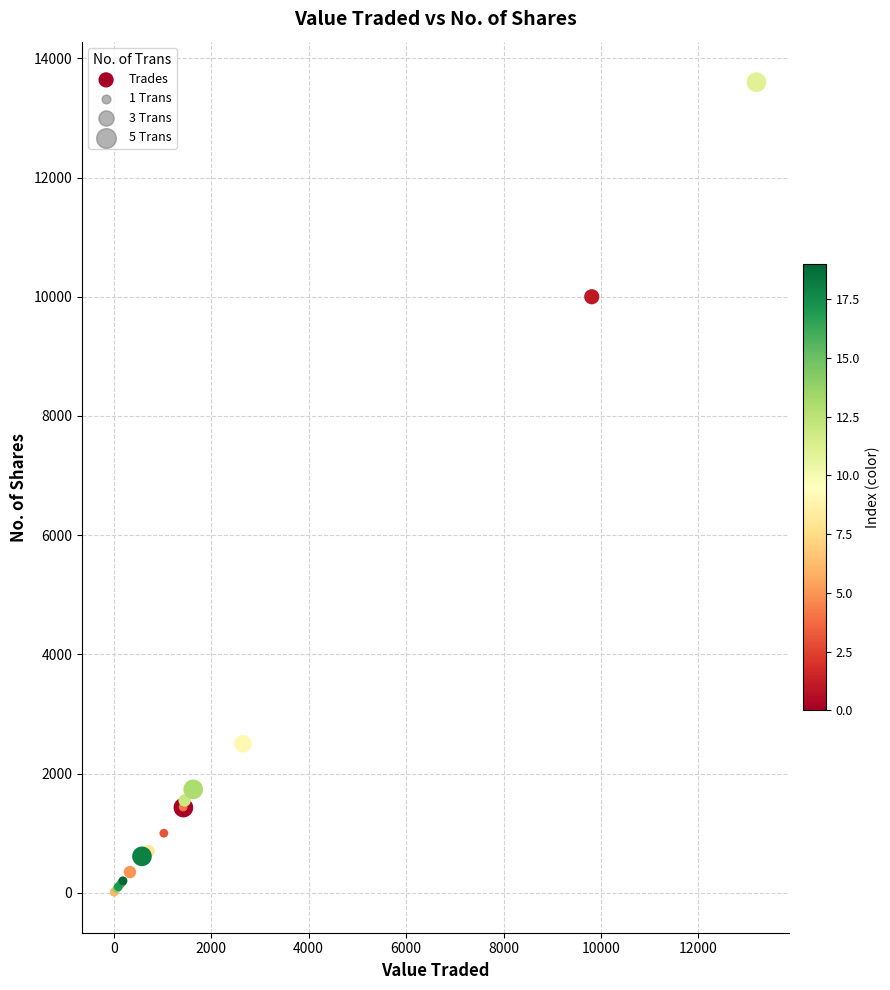

What Y value in the scatter plot is closest to 6805?

10000